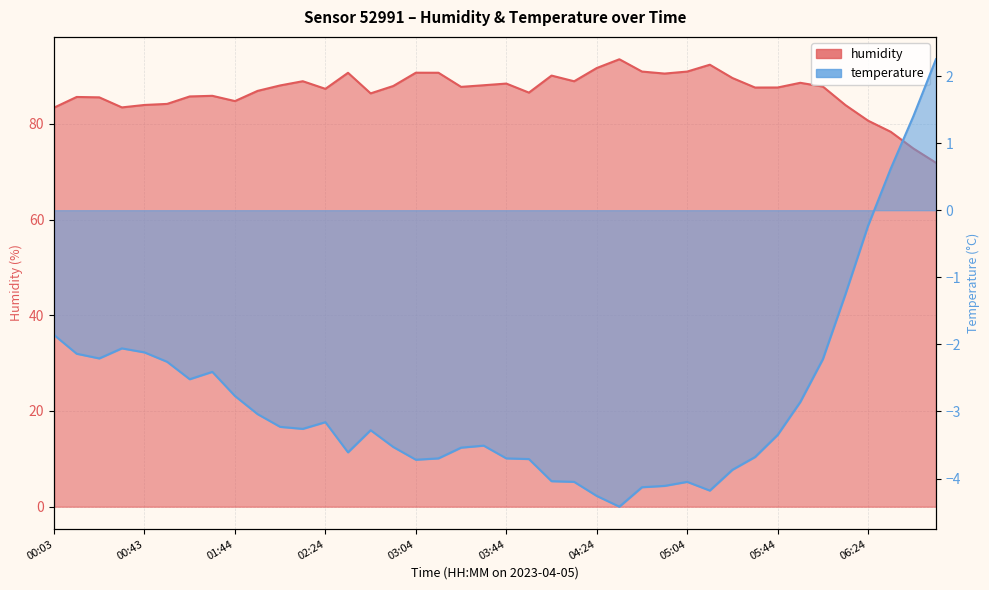

List the labels in order of temperature value, smallest first.

04:34, 04:24, 05:14, 04:44, 04:54, 04:14, 05:04, 04:04, 05:24, 03:04, 03:54, 03:14, 03:44, 05:34, 02:34, 03:24, 02:54, 03:34, 05:44, 02:44, 02:14, 02:04, 02:24, 01:54, 05:54, 01:44, 01:03, 01:14, 00:53, 06:04, 00:23, 00:13, 00:43, 00:33, 00:03, 06:14, 06:24, 06:34, 06:44, 06:54